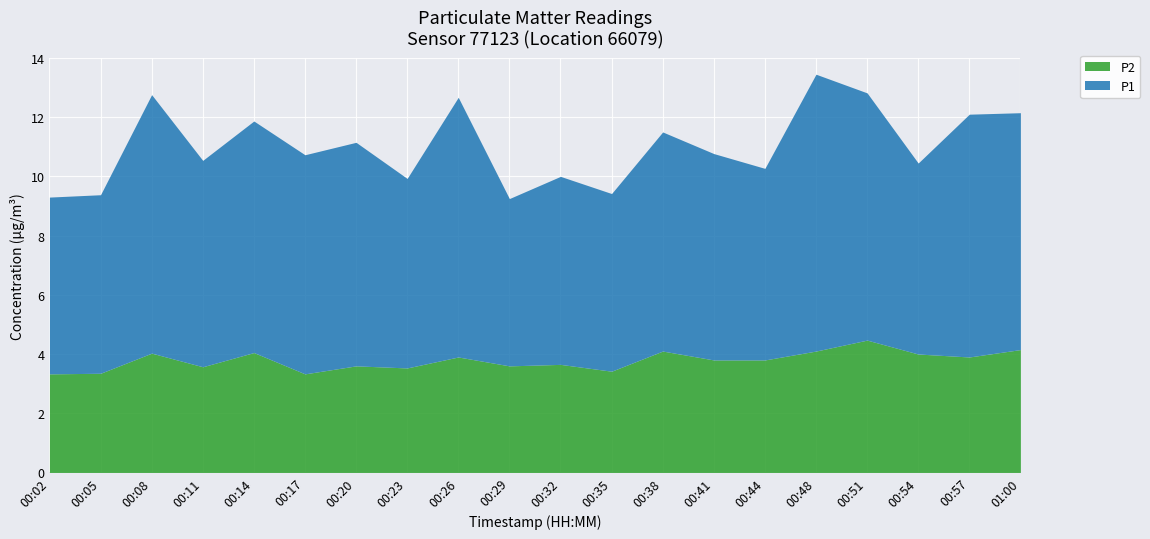

At which category does P2 reach its first local peak?

00:08